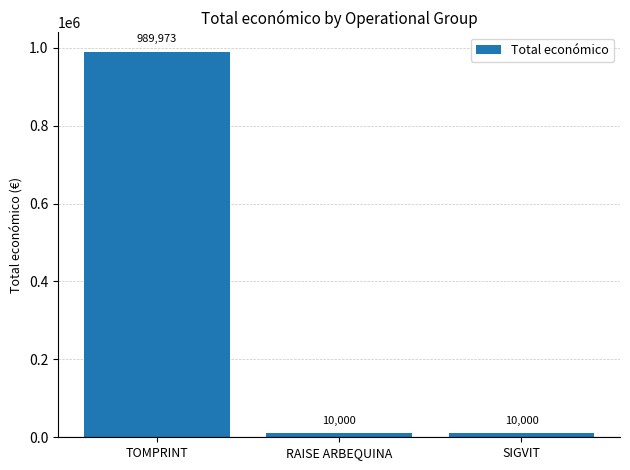

How many values are between 10000 and 989973?

3